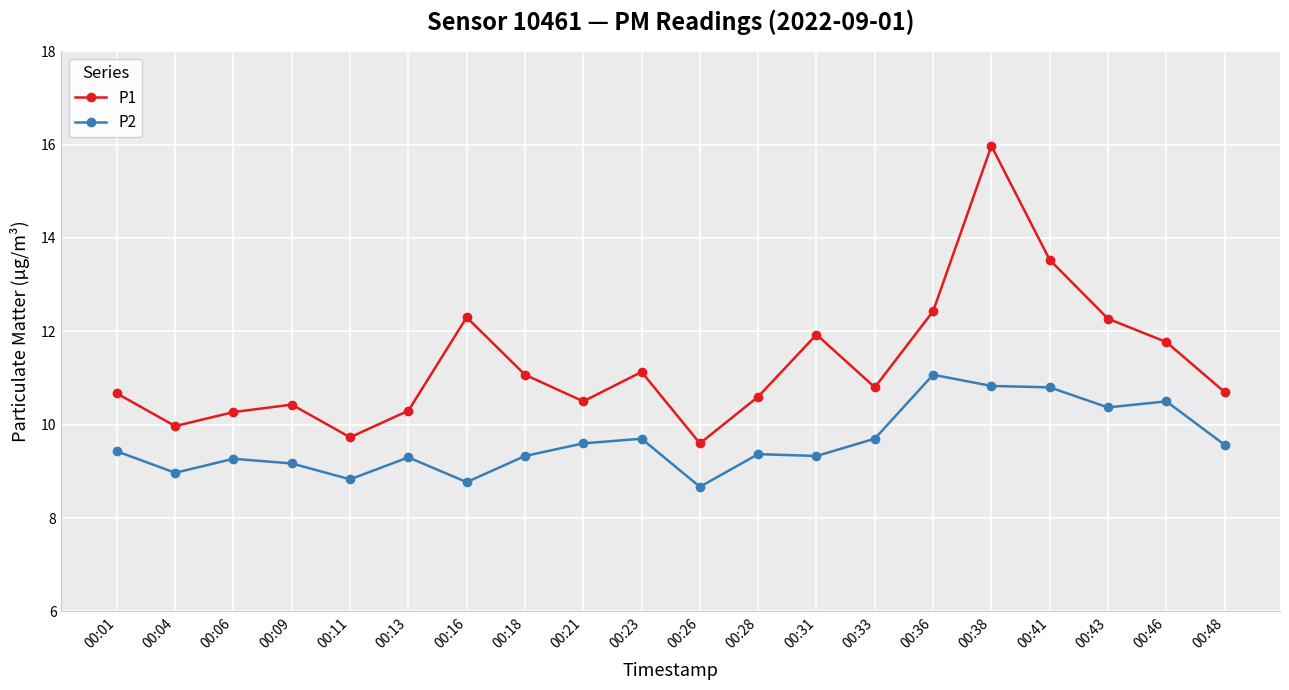

True or false: P1 and P2 intersect in this chart.

False